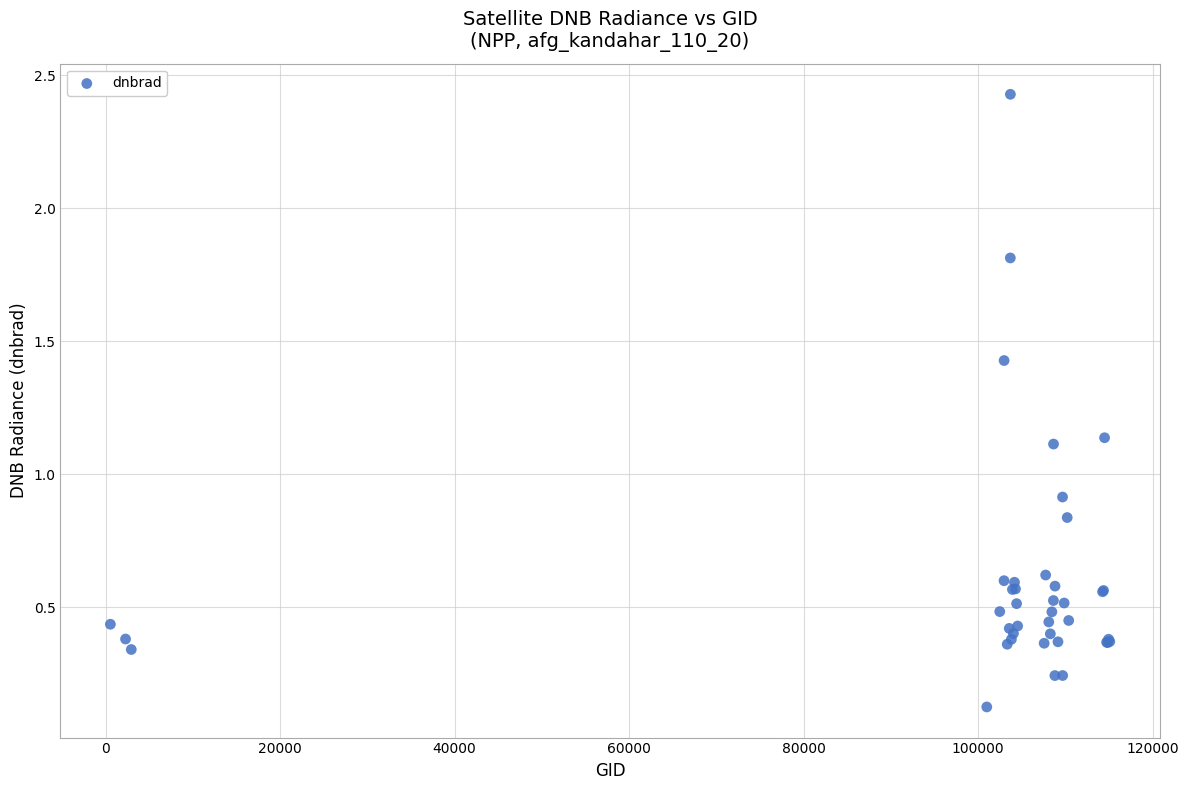

What Y value in the scatter plot is closest to 1?

0.9